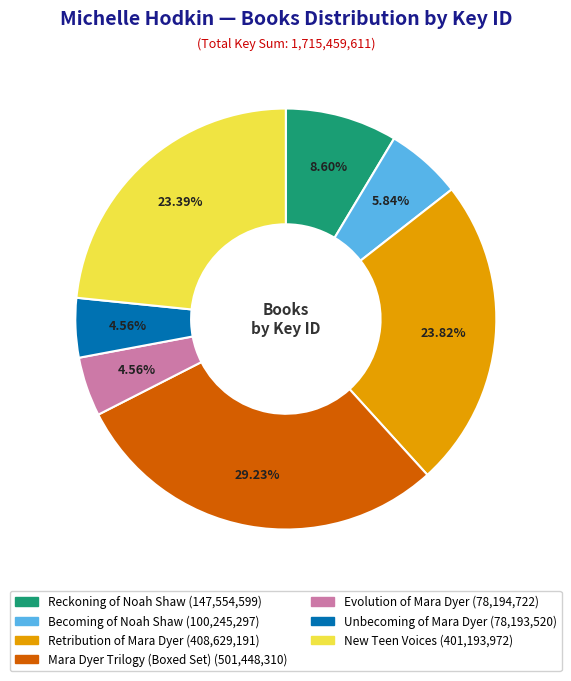

How many slices are in this pie chart?

7